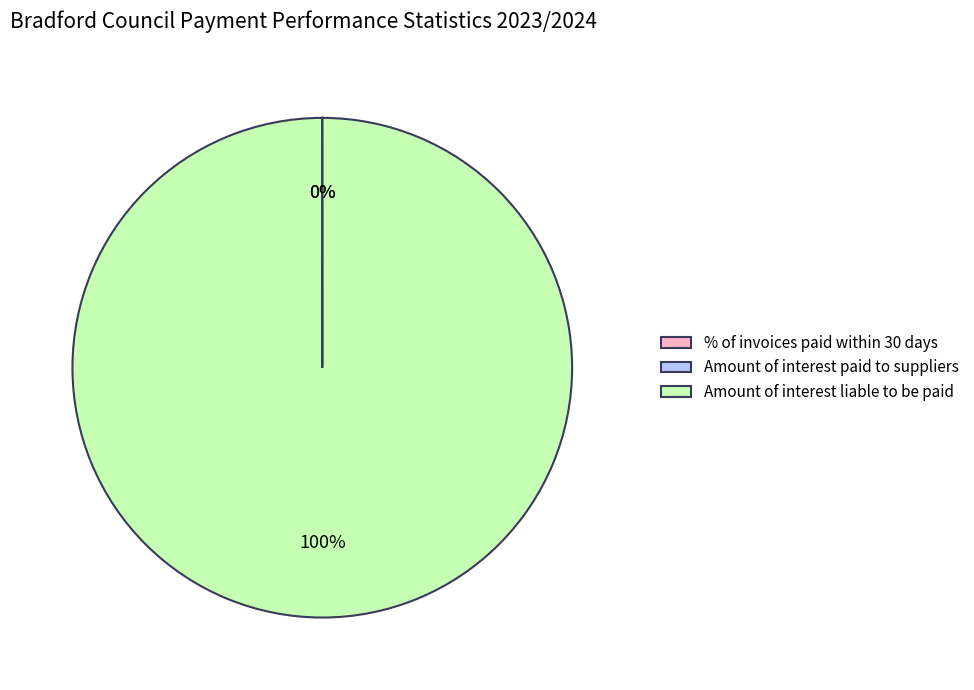

Is it true that Amount of interest liable to be paid is 100% of the pie?

True